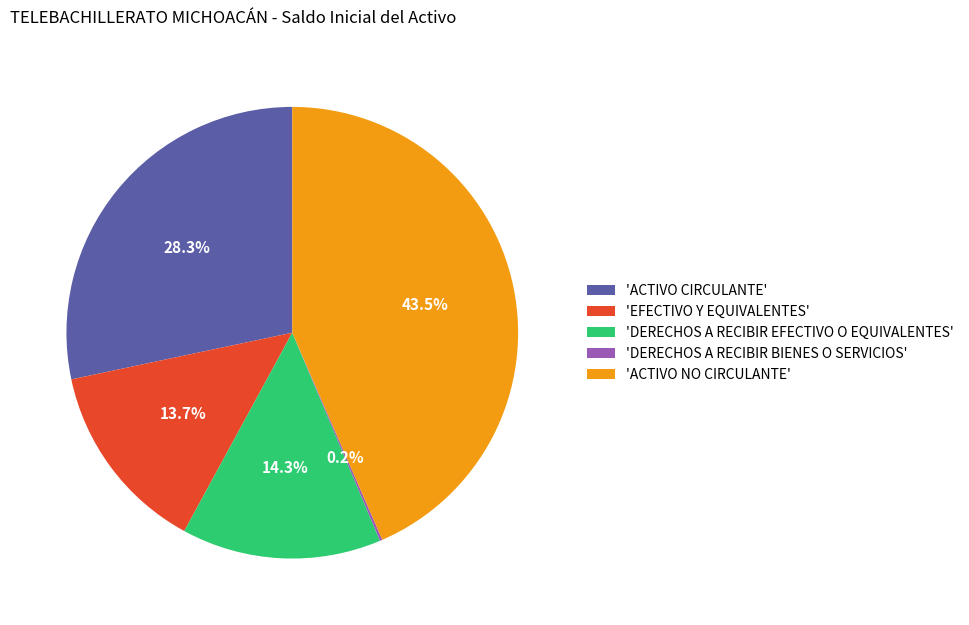

Does any single category account for the majority?

No